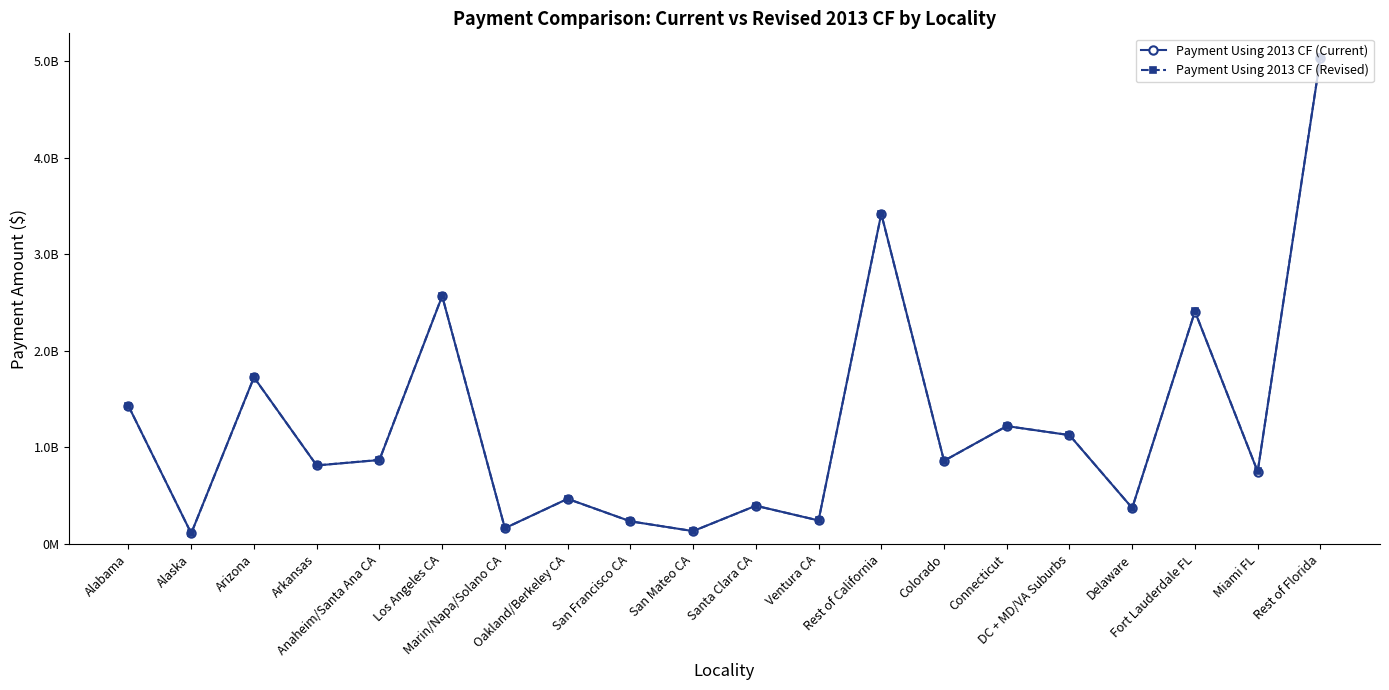

Does the chart have visible grid lines?

No